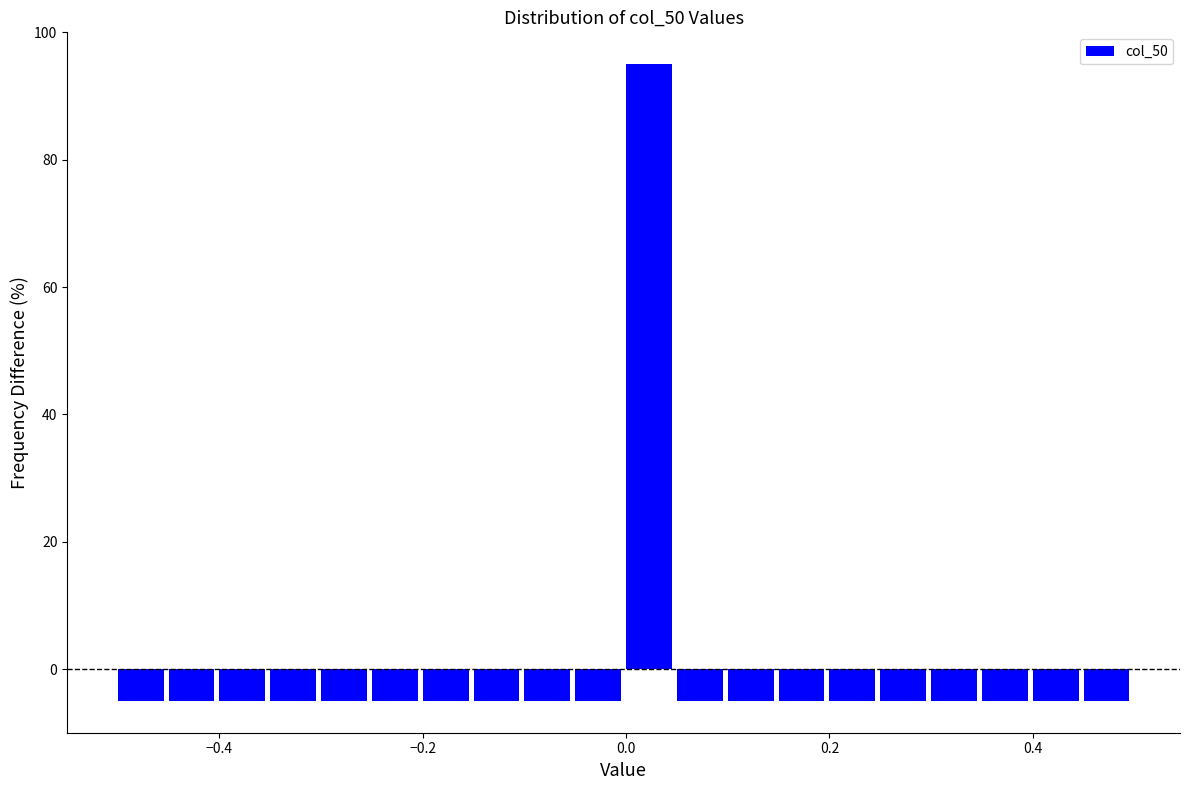

Around what value on the x-axis is the tallest bar? Give the approximate position of its centre, as read against the axis.

0.02